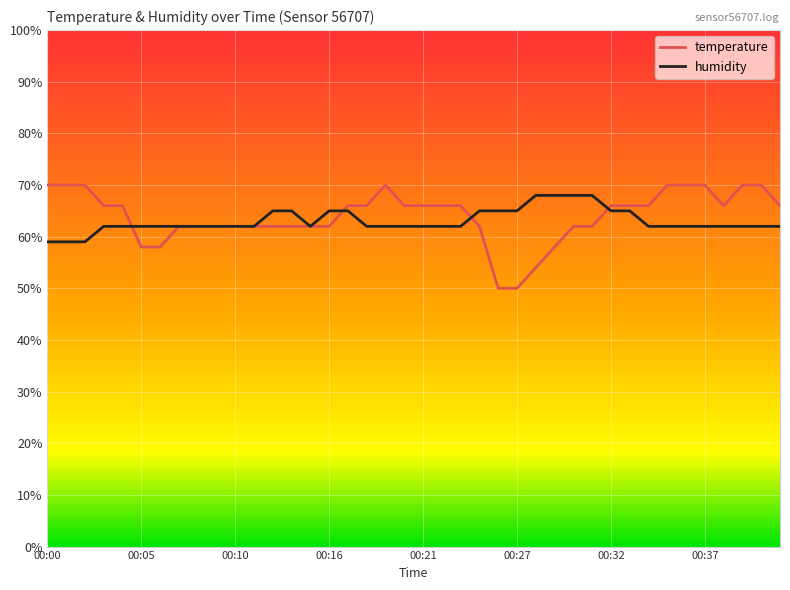

What is the highest value of the humidity series?

68.0